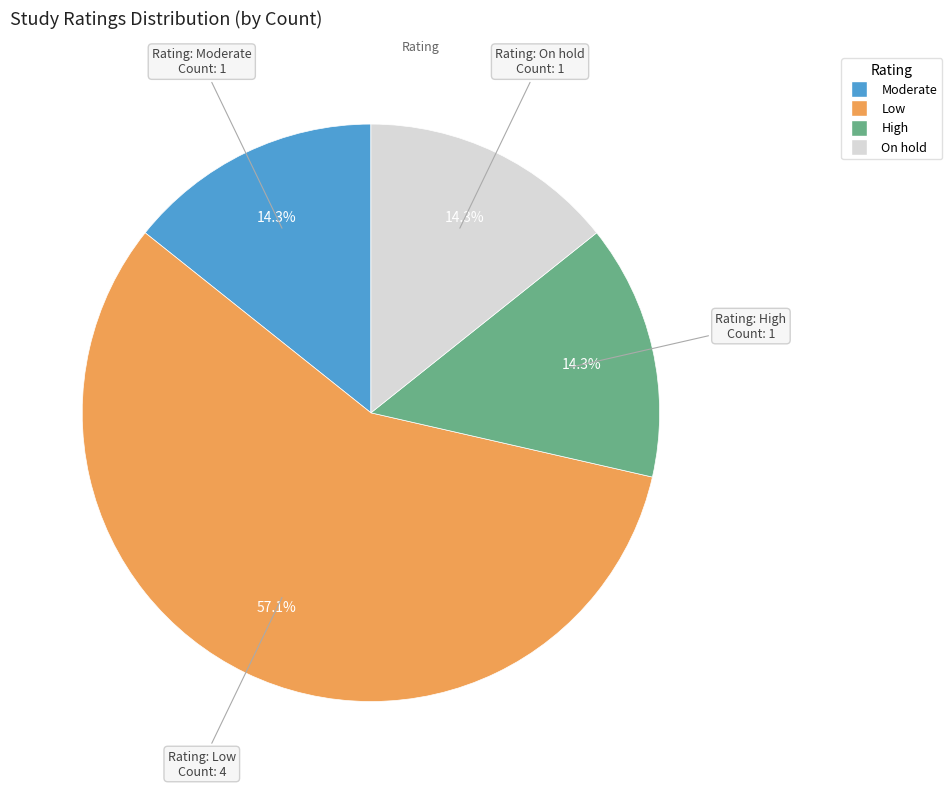

To the nearest percent, what percentage of the pie is High?

14%